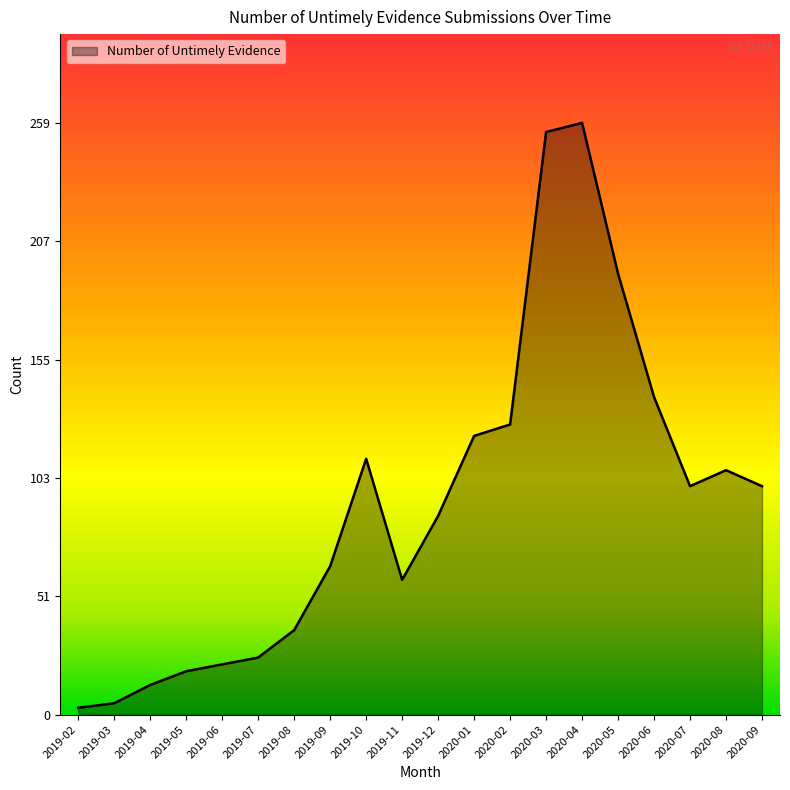

Which has a higher value, 2019-07 or 2020-04?

2020-04